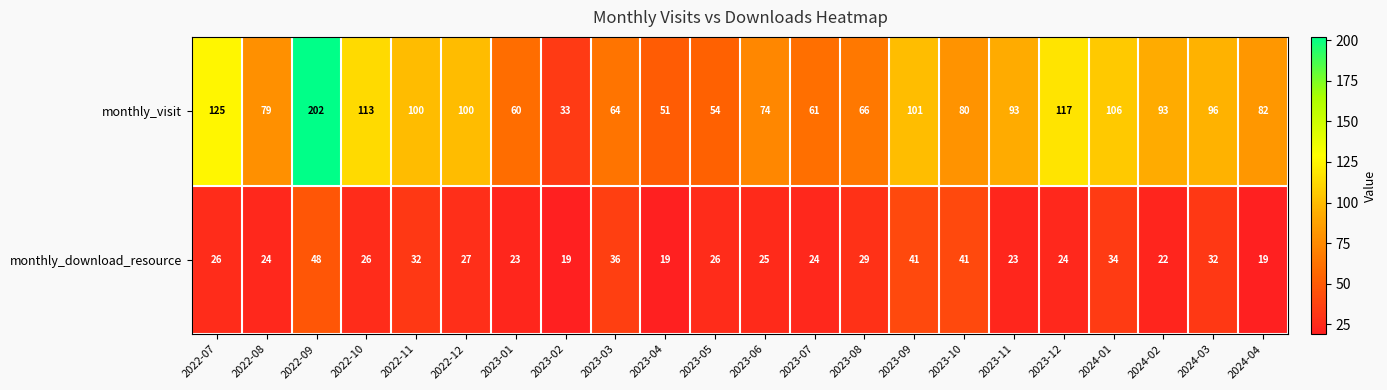

At how many categories does at least one series exceed 108?

4